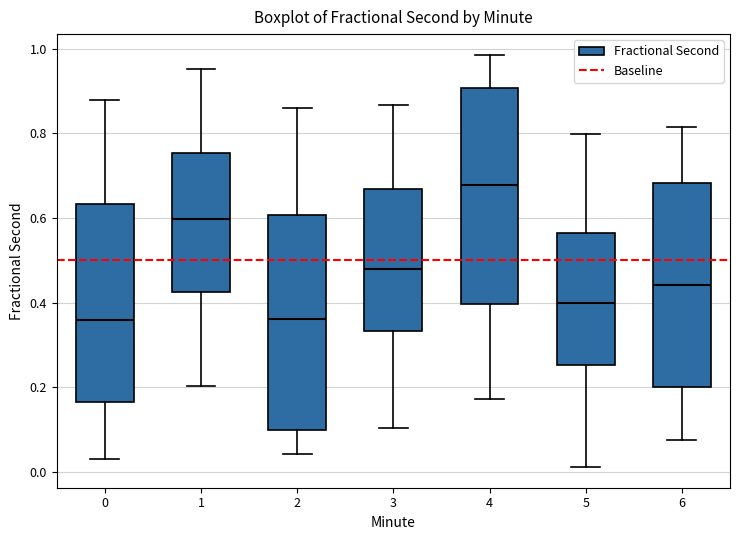

Where does the upper whisker of the box at x = 4 end on the y-axis? The values are not printed on the chart, so give them approximately, as read against the axis.

0.98